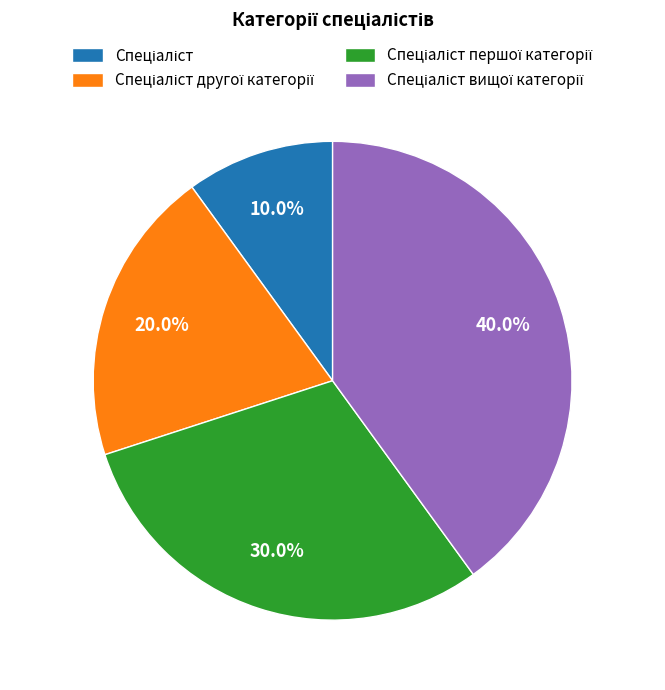

How many segments does this pie chart have?

4